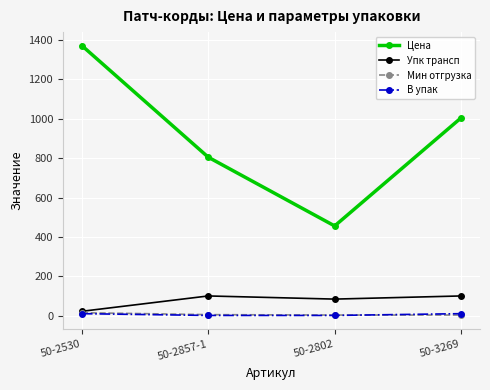

How many data points in Цена are less than 1004?

2